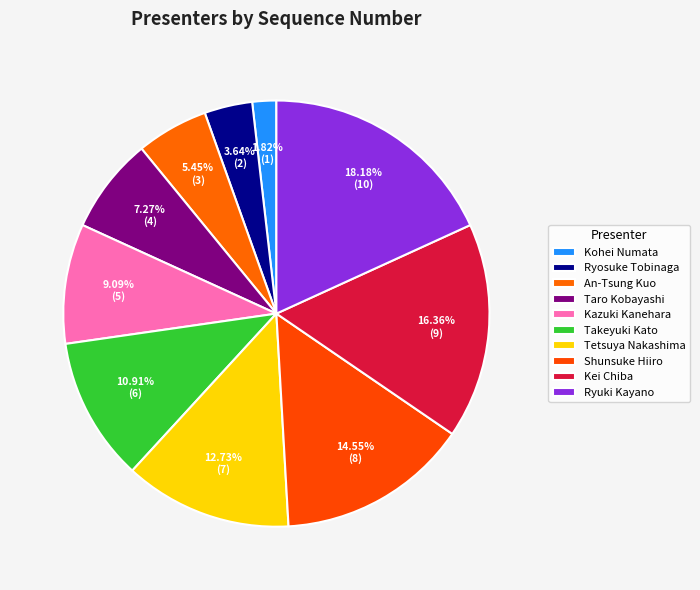

How many slices are in this pie chart?

10